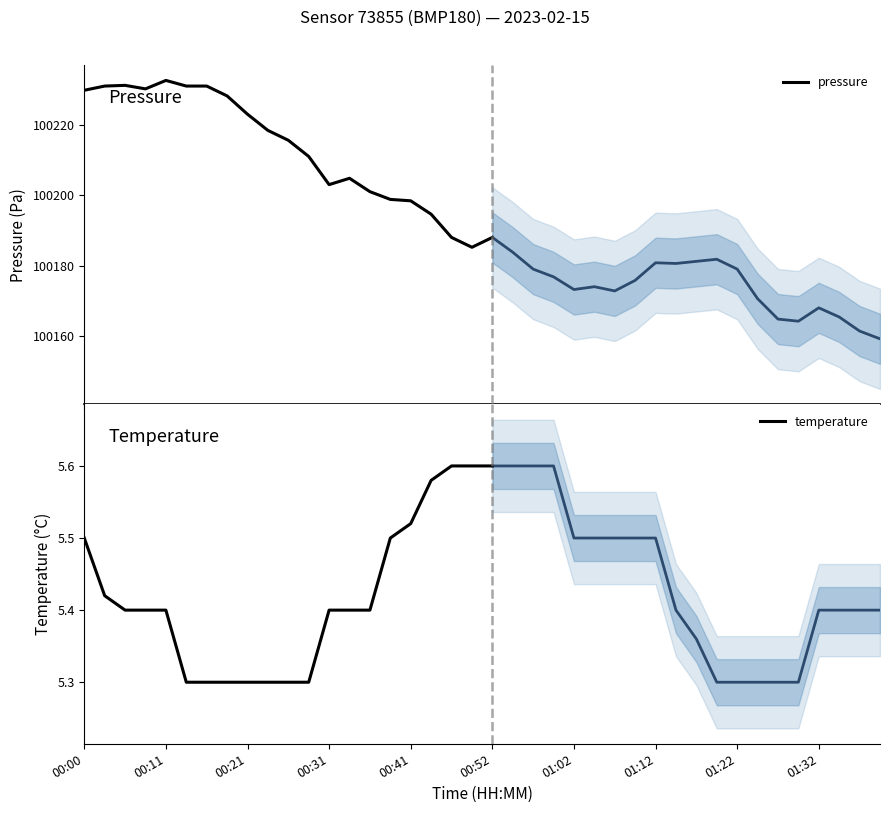

The temperature series shows 3.6 at 00:52. True or false?

False